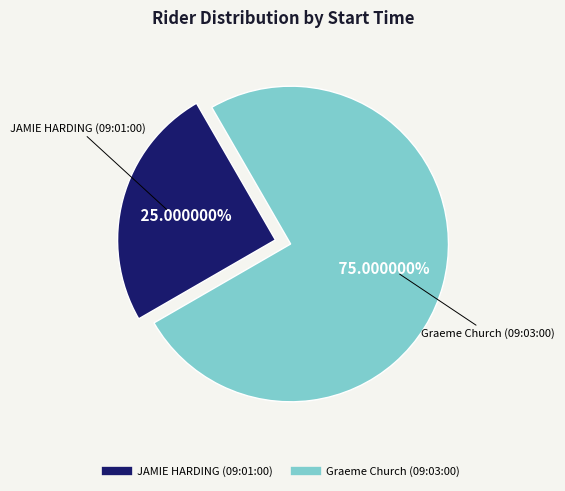

What percentage do Graeme Church (09:03:00) and JAMIE HARDING (09:01:00) together represent?

100.0%